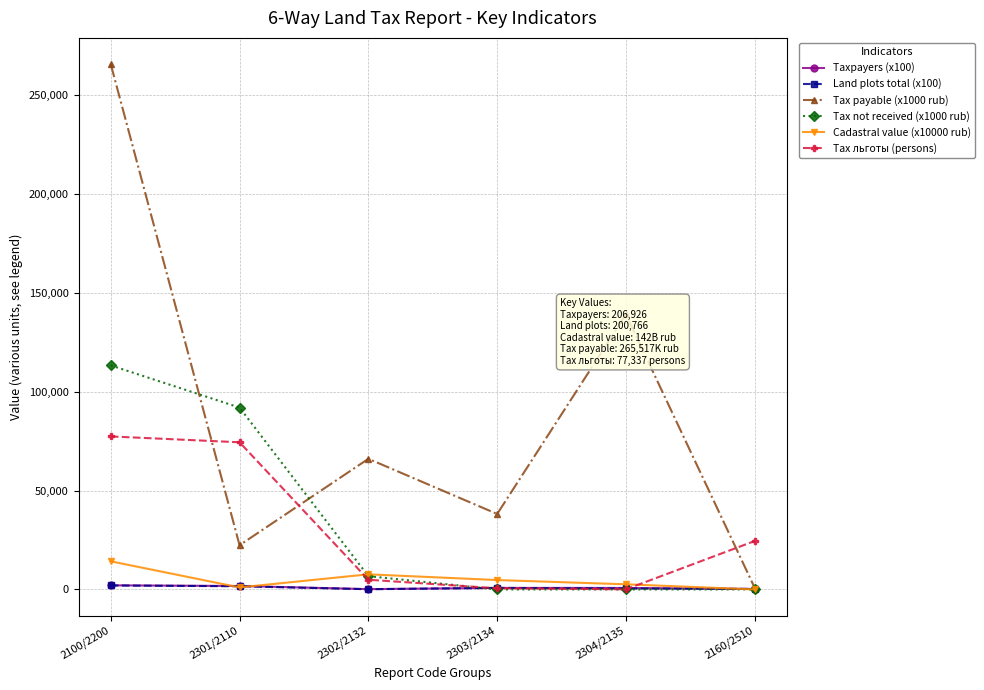

Which category has the highest value across all series?

2100/2200